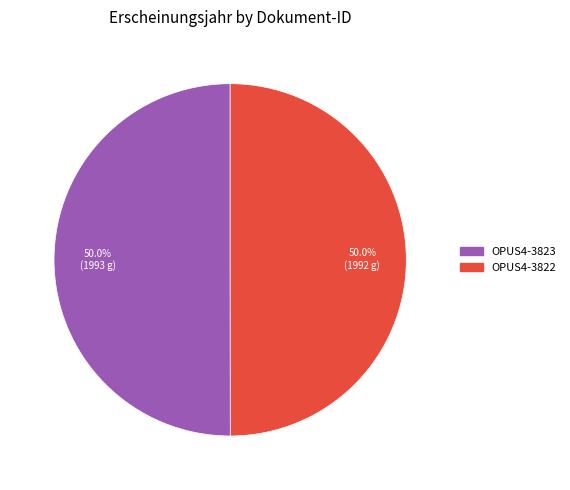

What is the ratio of the value at OPUS4-3823 to the value at OPUS4-3822?

1.0